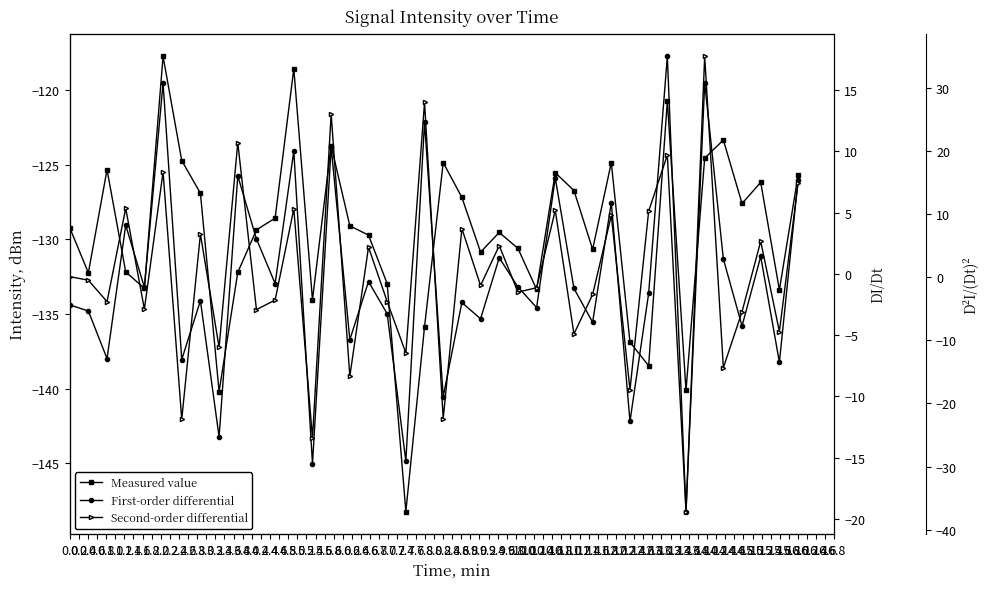

Does the chart display data point markers on the line(s)?

Yes